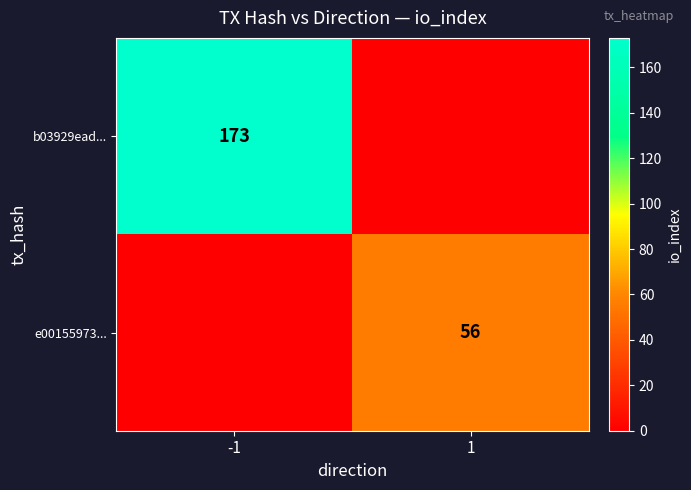

Is the value of e00155973... at 1 greater than the value of b03929ead... at -1?

No